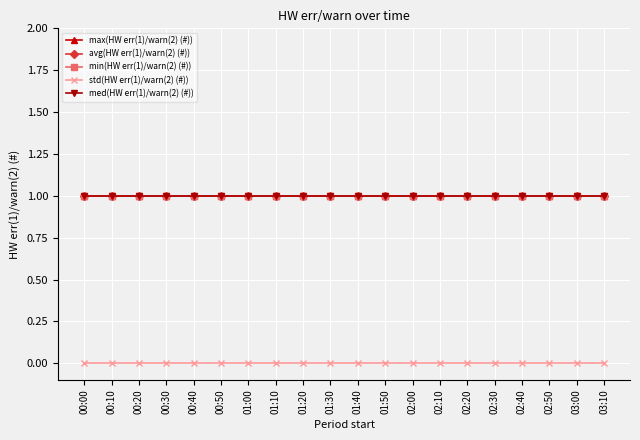

Is the value of med(HW err(1)/warn(2) (#)) at 00:30 greater than the value of max(HW err(1)/warn(2) (#)) at 02:20?

No